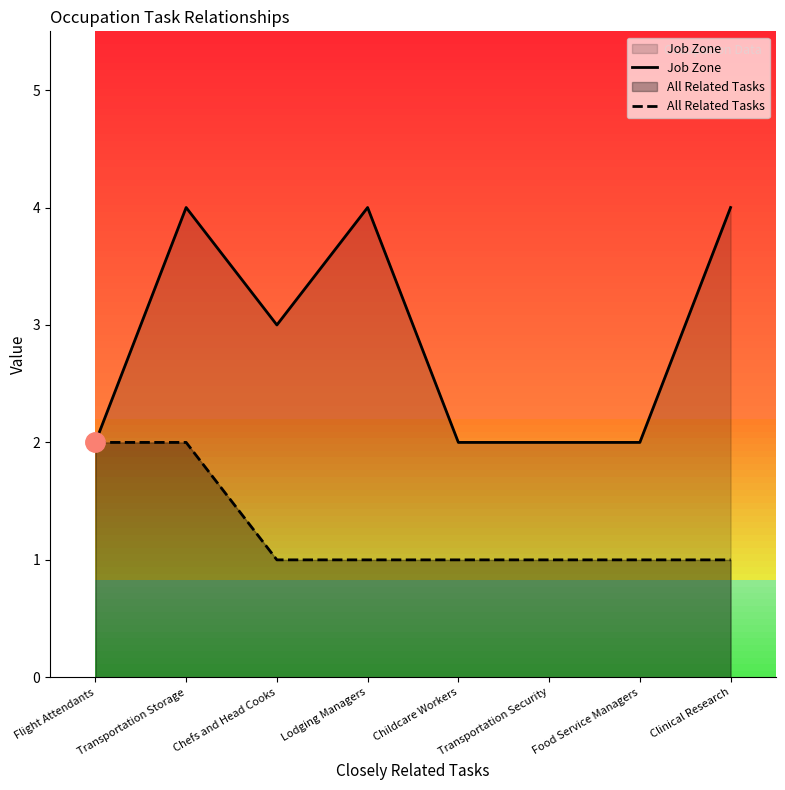

What is the label of the 3rd point from the left?

Chefs and Head Cooks